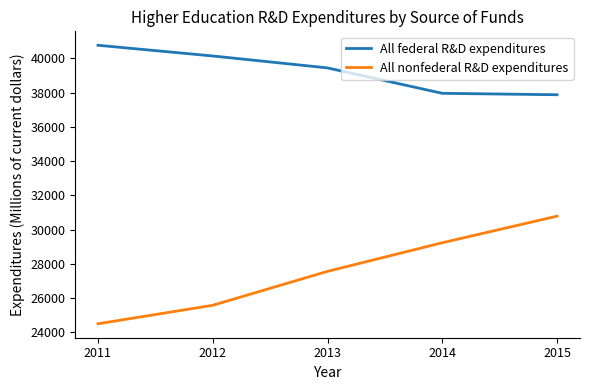

At 2012, list the series in order from largest to smallest.

All federal R&D expenditures, All nonfederal R&D expenditures